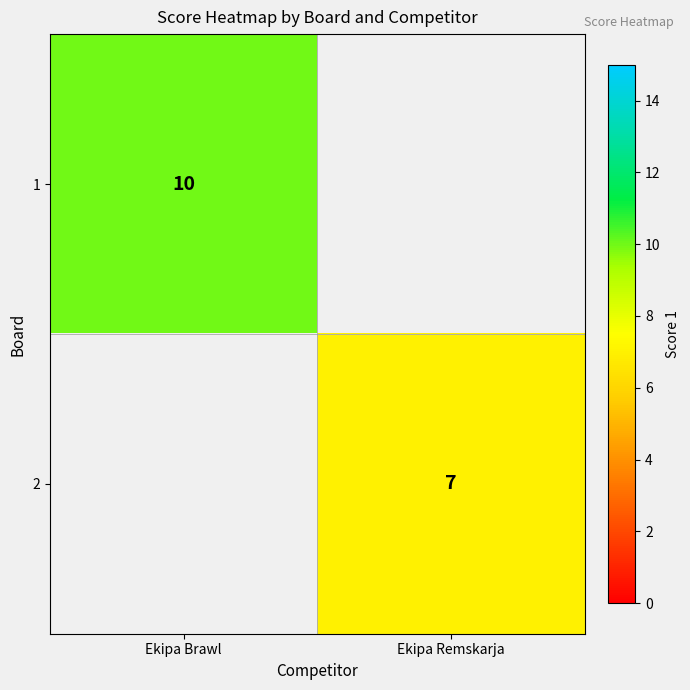

The 1 series shows 5 at Ekipa Brawl. True or false?

False